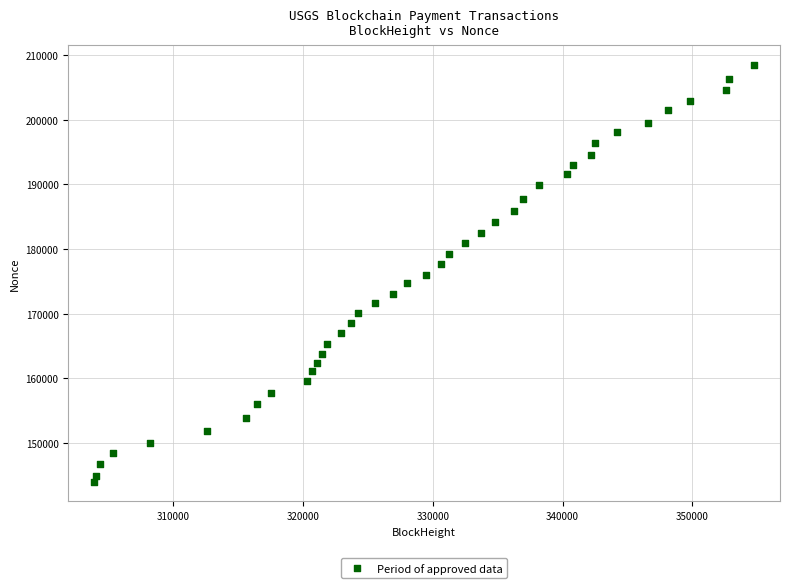

What is the range of X values (max minus min)?

50841